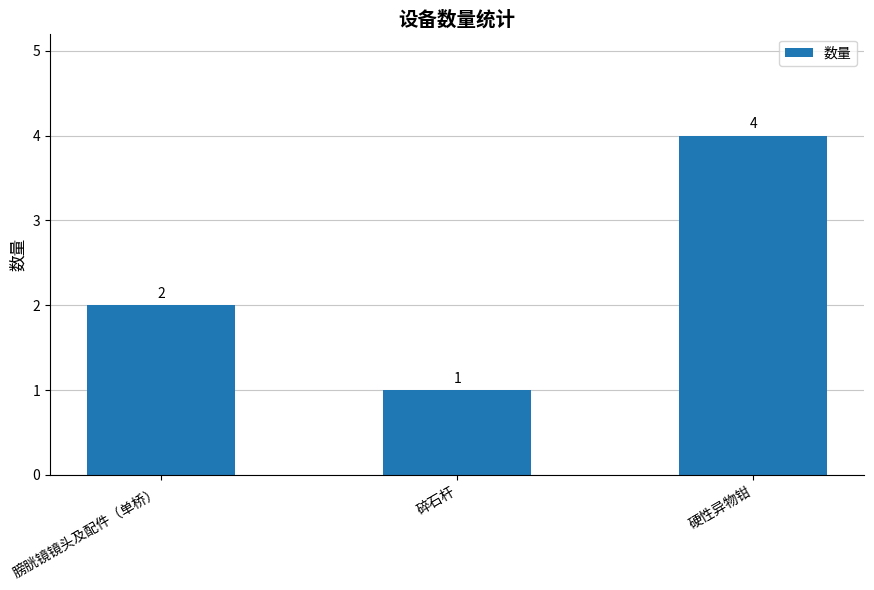

How many distinct data groups are displayed?

1